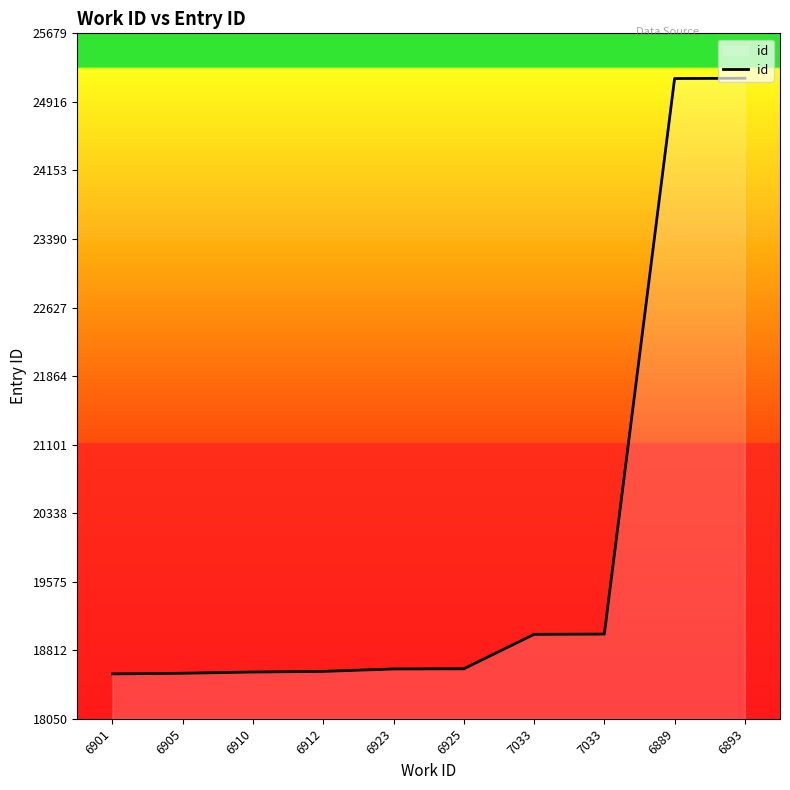

True or false: the data has more than 2 interior local peaks.

False